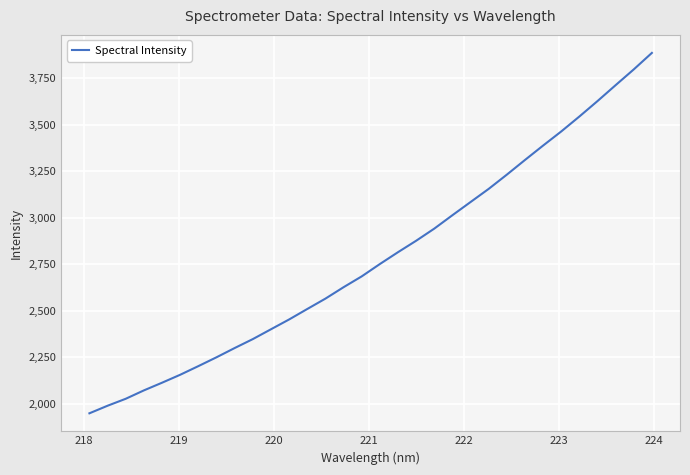

Does the chart display data point markers on the line(s)?

No